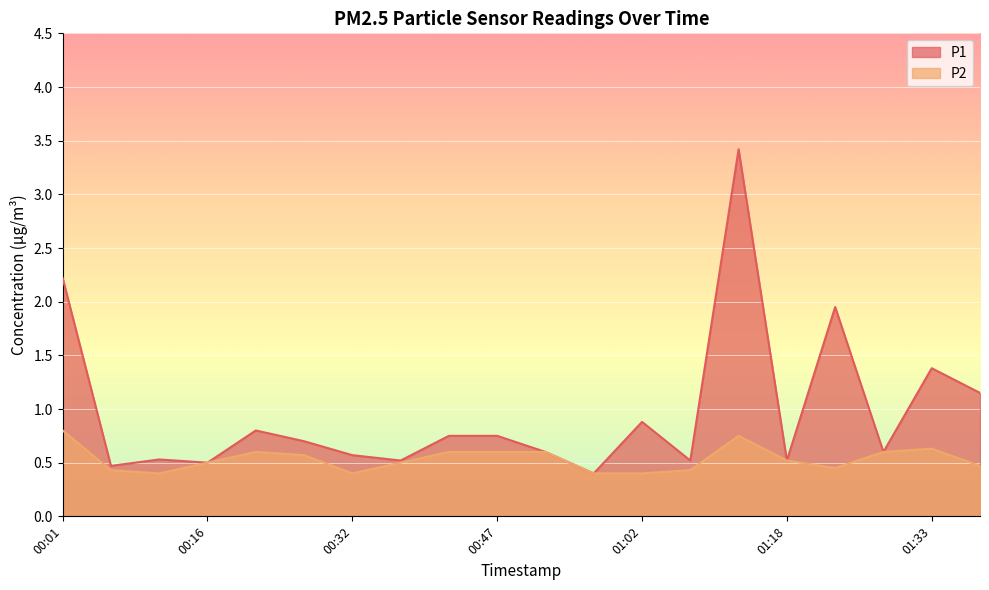

Reading left to right, extract all data points from this chart.

P1: 2.2	0.5	0.5	0.5	0.8	0.7	0.6	0.5	0.8	0.8	0.6	0.4	0.9	0.5	3.4	0.5	1.9	0.6	1.4	1.1
P2: 0.8	0.4	0.4	0.5	0.6	0.6	0.4	0.5	0.6	0.6	0.6	0.4	0.4	0.4	0.8	0.5	0.5	0.6	0.6	0.5